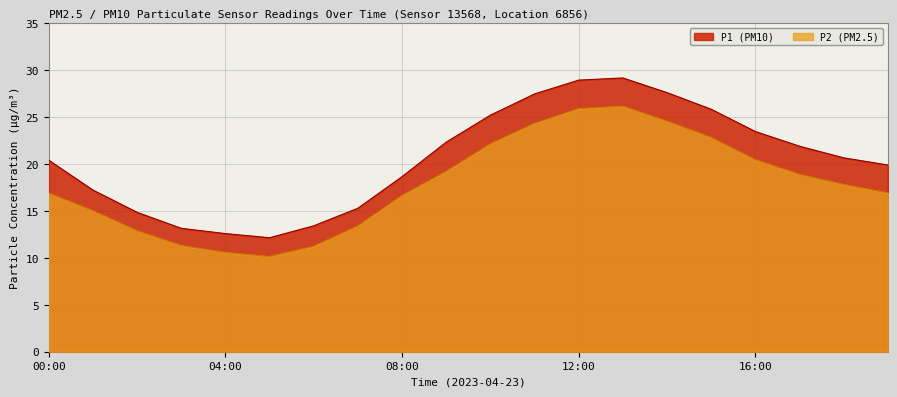

What is the sum of the P1 values at 00:00 and 17:00?

42.2